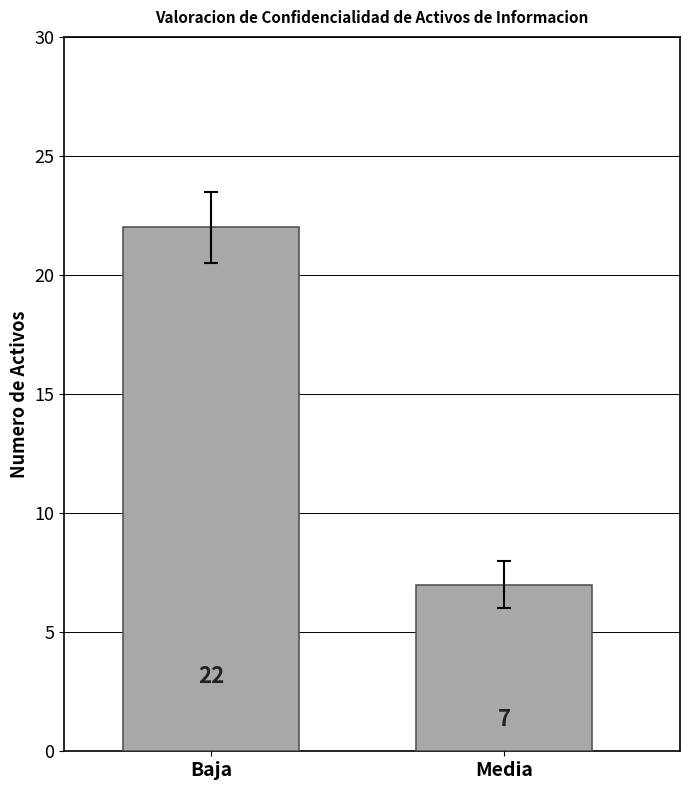

What is the maximum value shown in the chart?

22